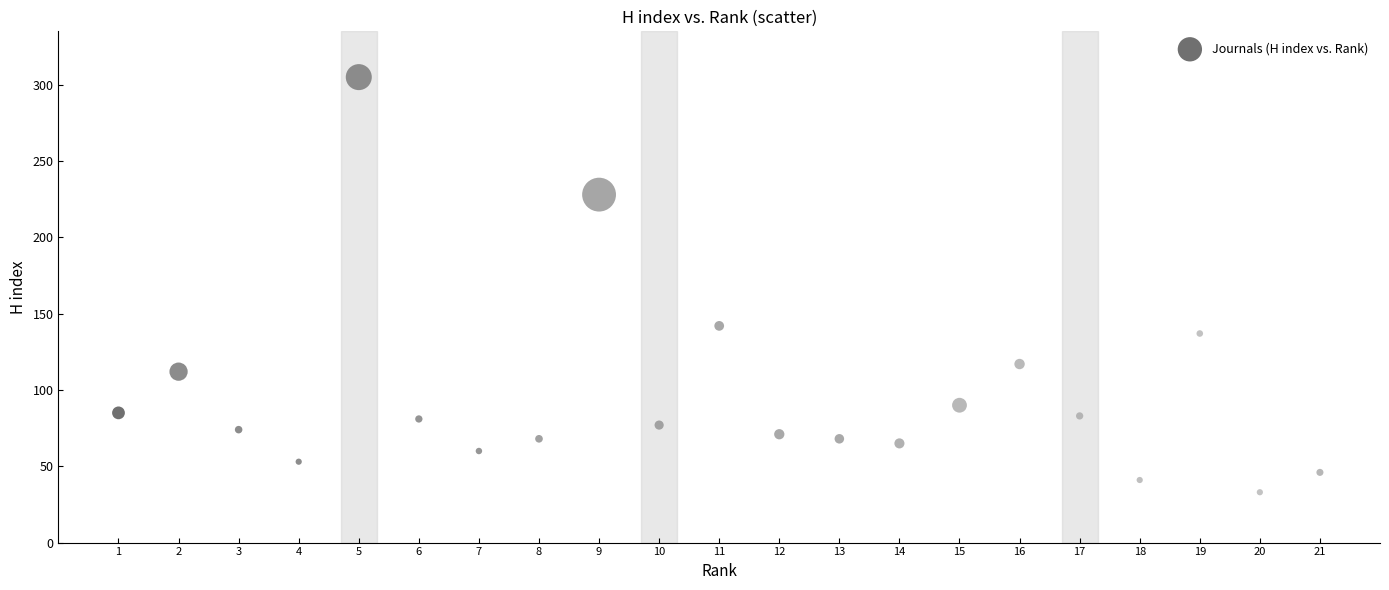

What Y value in the scatter plot is closest to 169?

142